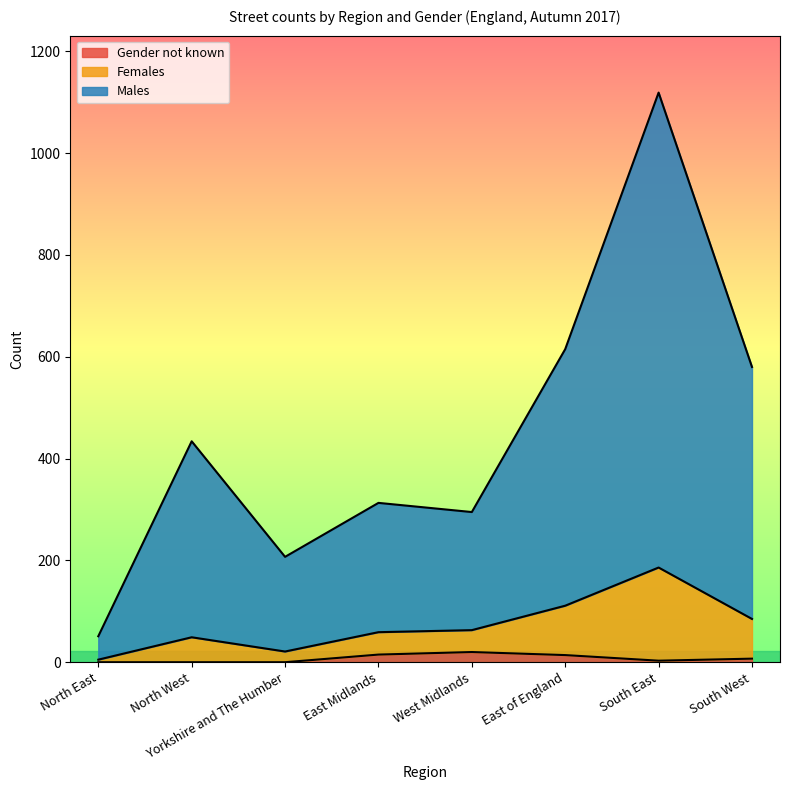

Which series has the largest total across all categories?

Males